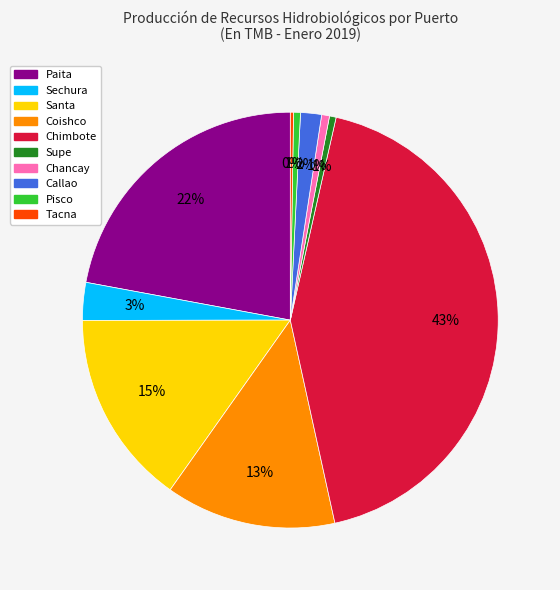

To the nearest percent, what portion does Santa represent?

15%